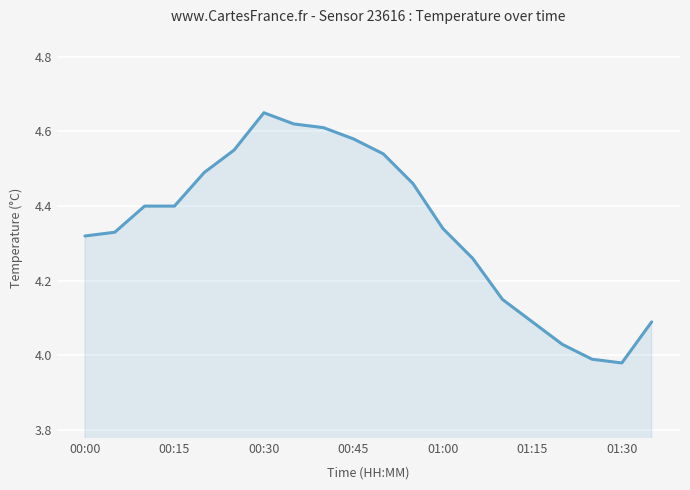

Where is the data nearest to the value 4?

17